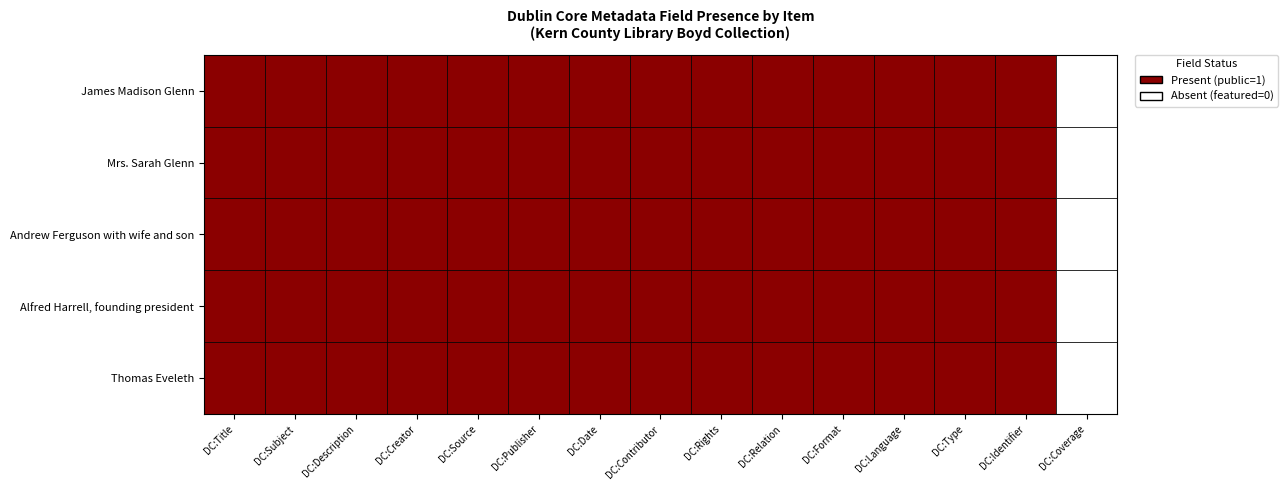

What is the spread (max minus min) of values at 3?

1